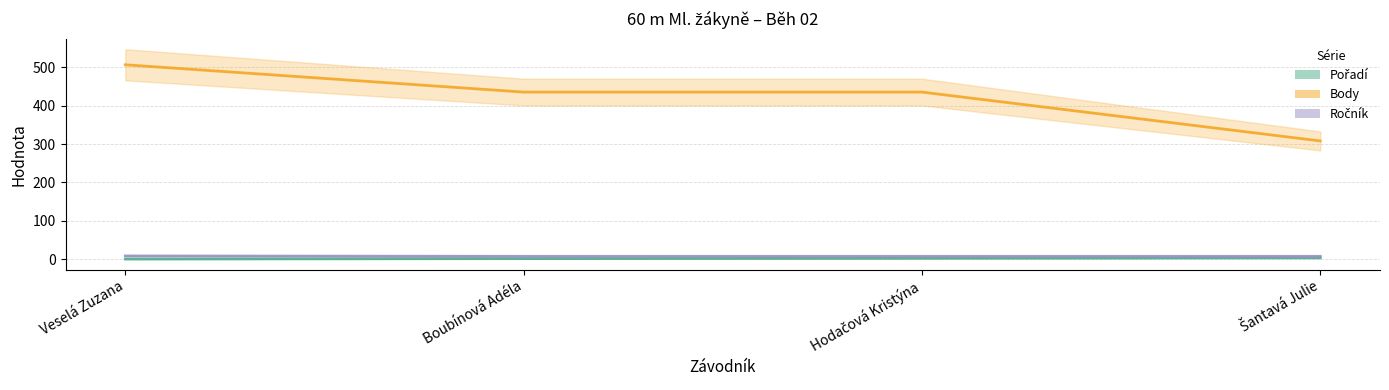

The Body series shows 435 at Hodačová Kristýna. True or false?

True